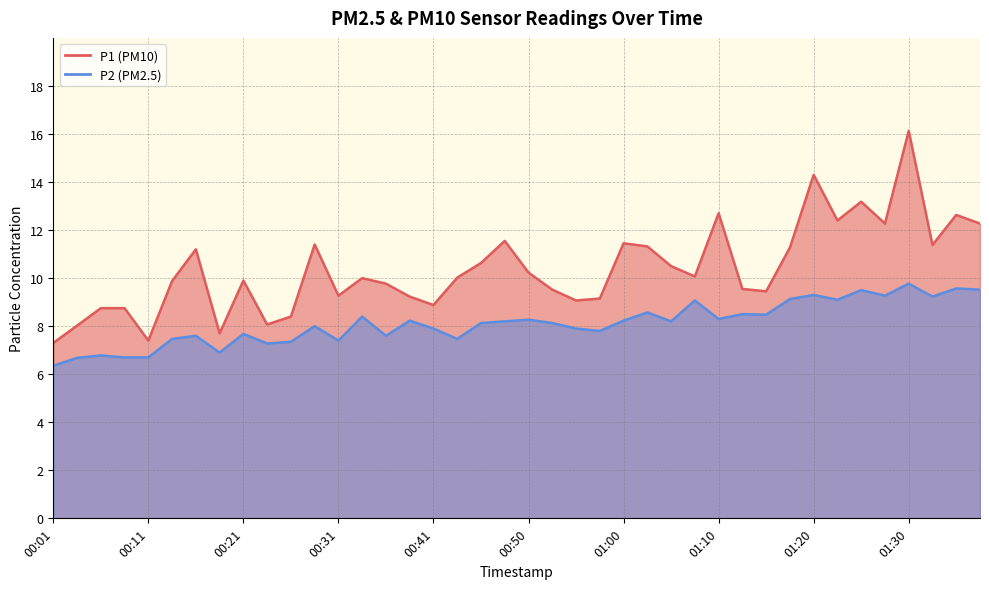

How many values in the P2 series exceed 8?

22